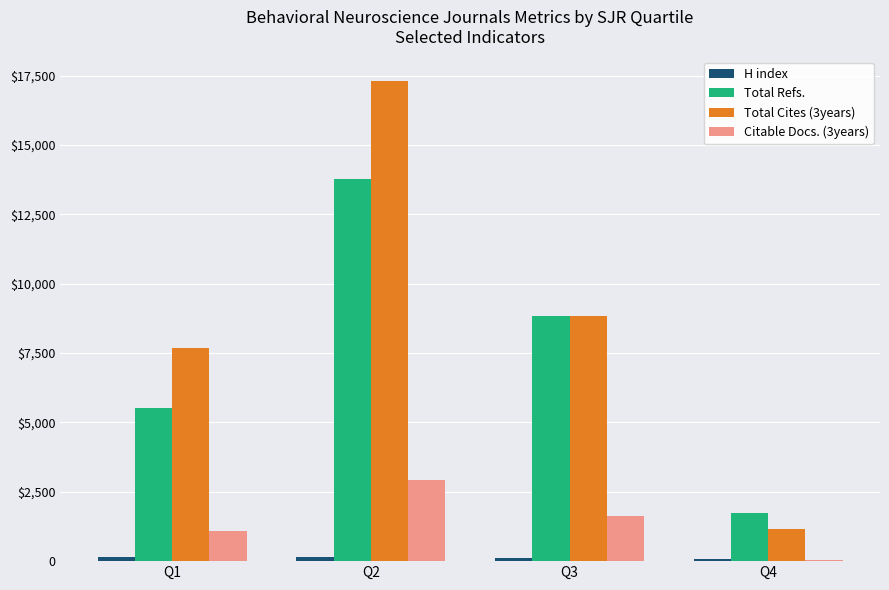

Where is H index nearest to the value 108?

Q3